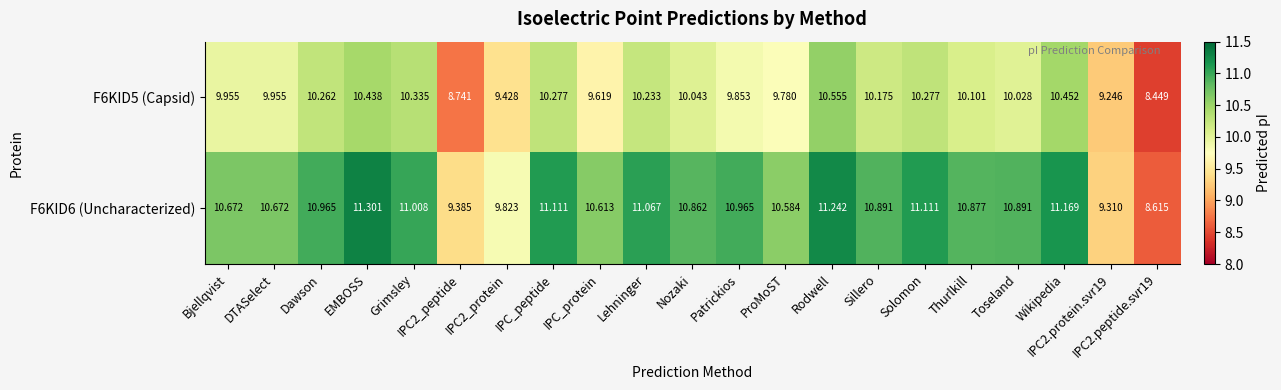

Is the value of F6KID5 (Capsid) at Bjellqvist greater than the value of F6KID6 (Uncharacterized) at IPC2.protein.svr19?

Yes